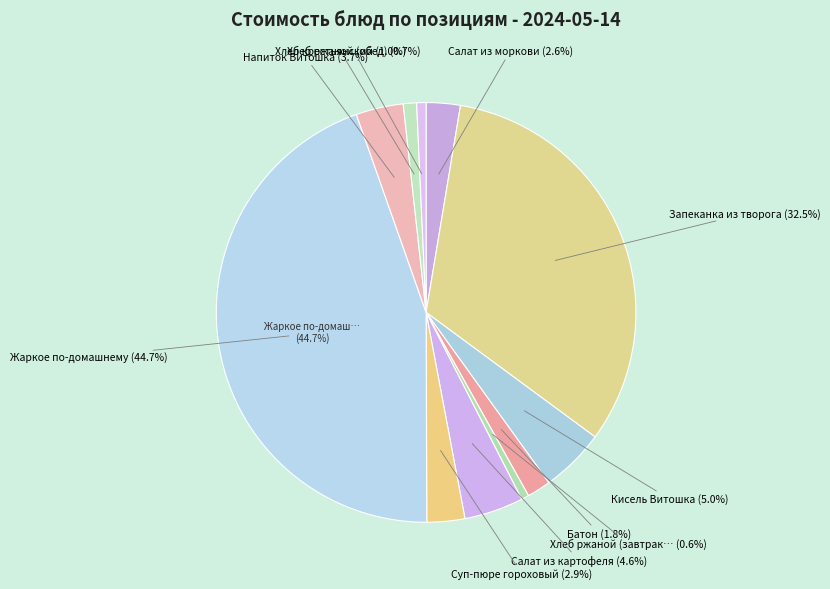

Which slice is the largest?

Жаркое по-домашнему